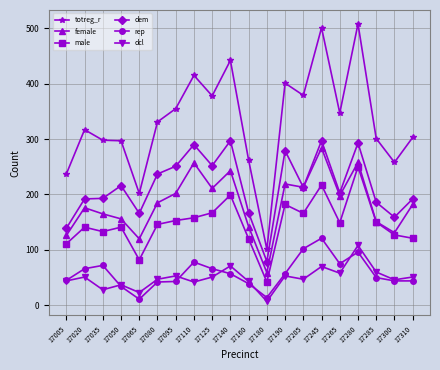

Count the number of categories in the chart.

20